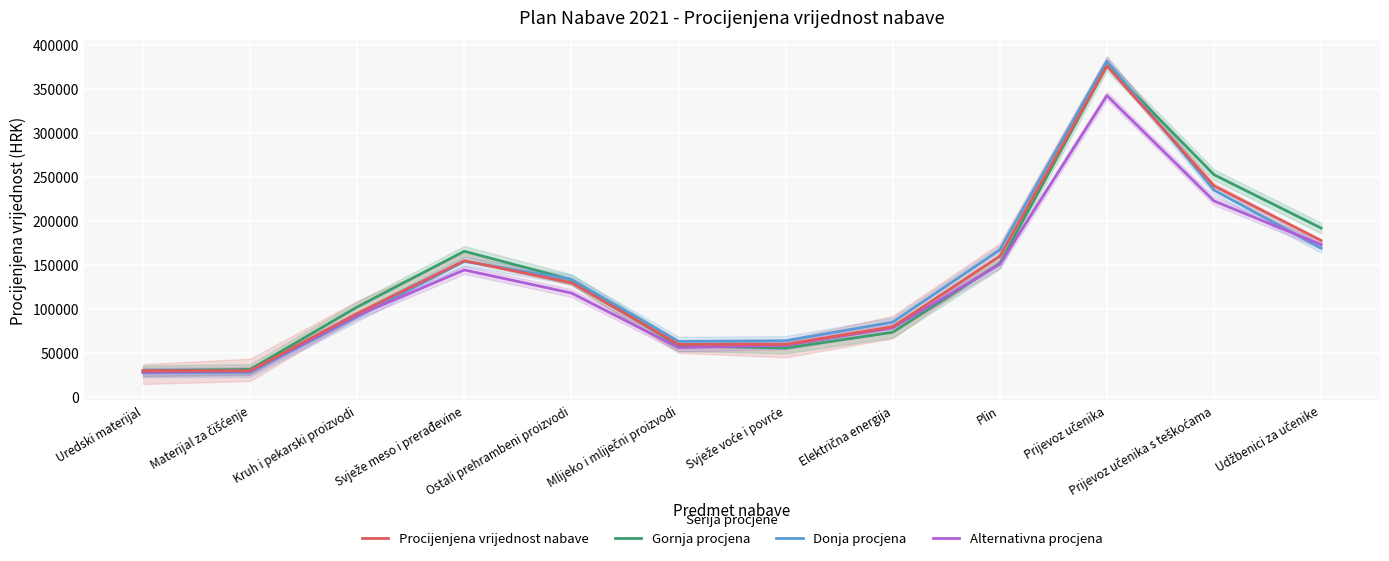

At Materijal za čišćenje, list the series in order from largest to smallest.

Gornja procjena, Procijenjena vrijednost nabave, Alternativna procjena, Donja procjena